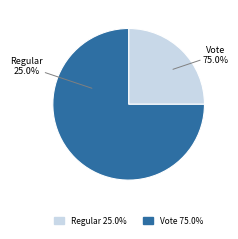

What percentage is the Regular slice, to the nearest percent?

25%